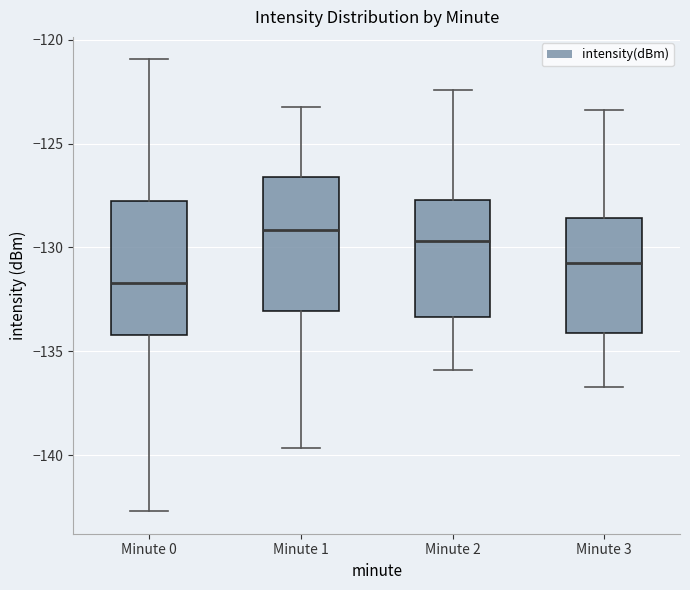

Reading left to right, read every box against the y-axis: the position of its median line, the range the box covers, and the ends of its whiskers. The values are not printed on the chart, so give them approximately, as read against the axis.

Minute 0: median -131.5, box -134.0 to -128.0, whiskers -142.5 to -121.0
Minute 1: median -129.0, box -133.0 to -126.5, whiskers -139.5 to -123.0
Minute 2: median -129.5, box -133.5 to -127.5, whiskers -136.0 to -122.5
Minute 3: median -130.5, box -134.0 to -128.5, whiskers -136.5 to -123.5